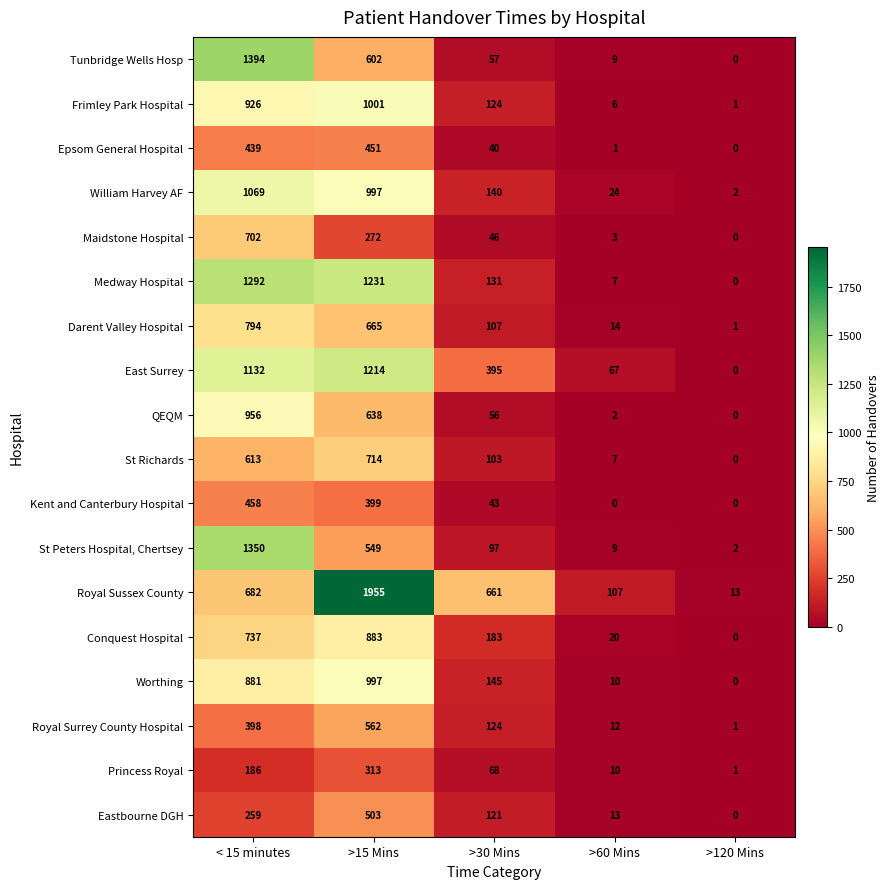

At which label does Epsom General Hospital reach its peak?

>15 Mins